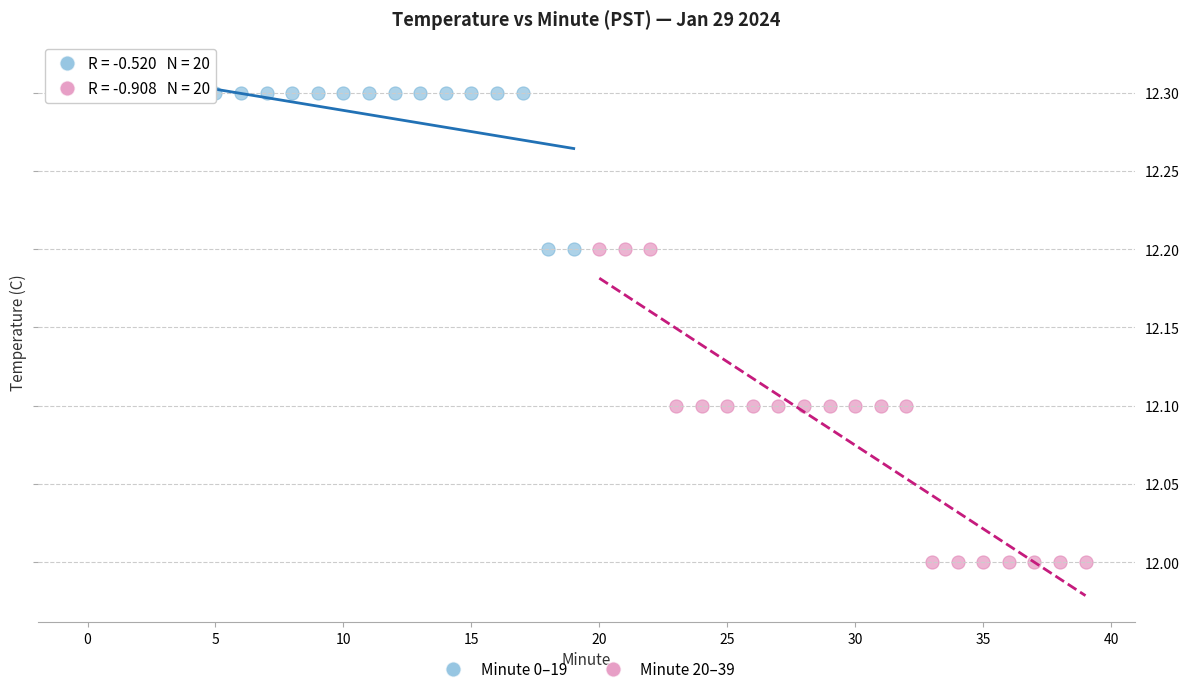

Which series has the largest Y range (max minus min)?

Minute 20–39